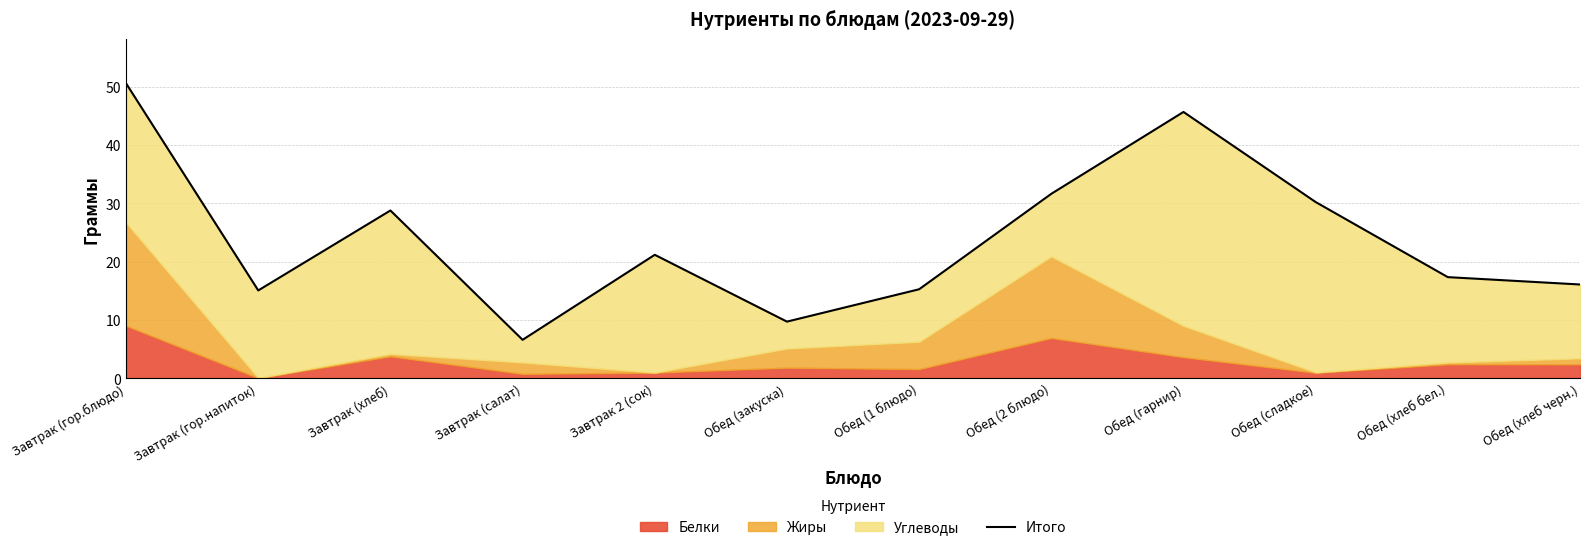

What is the approximate value at Обед (хлеб черн.)?

16.1